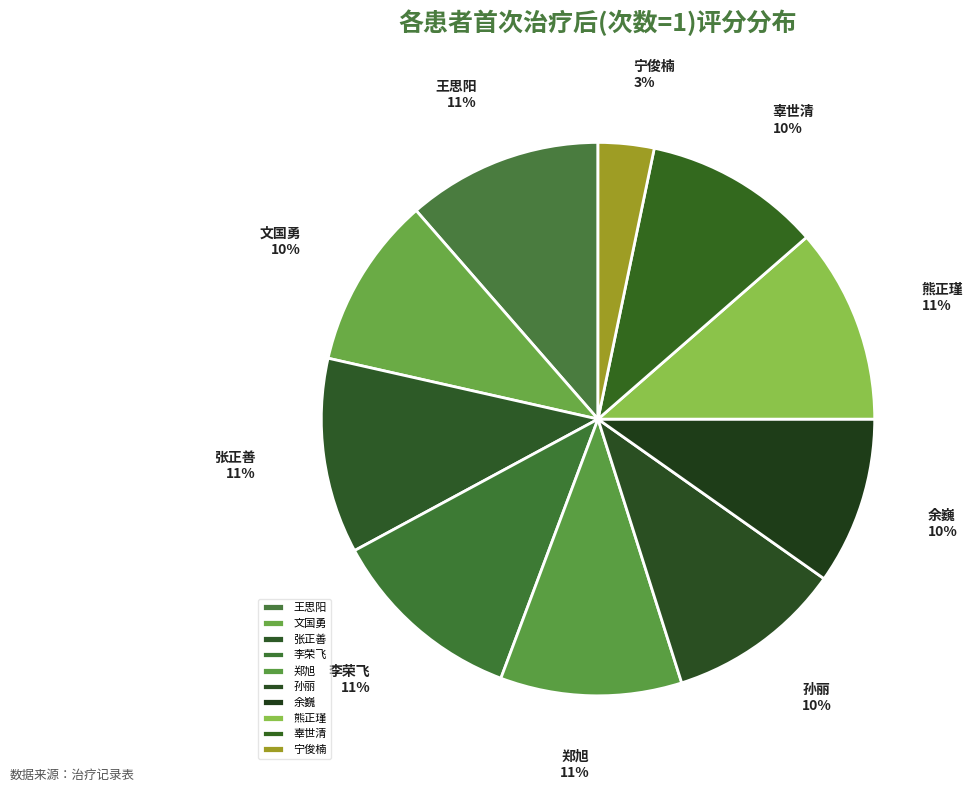

Does any single category account for the majority?

No